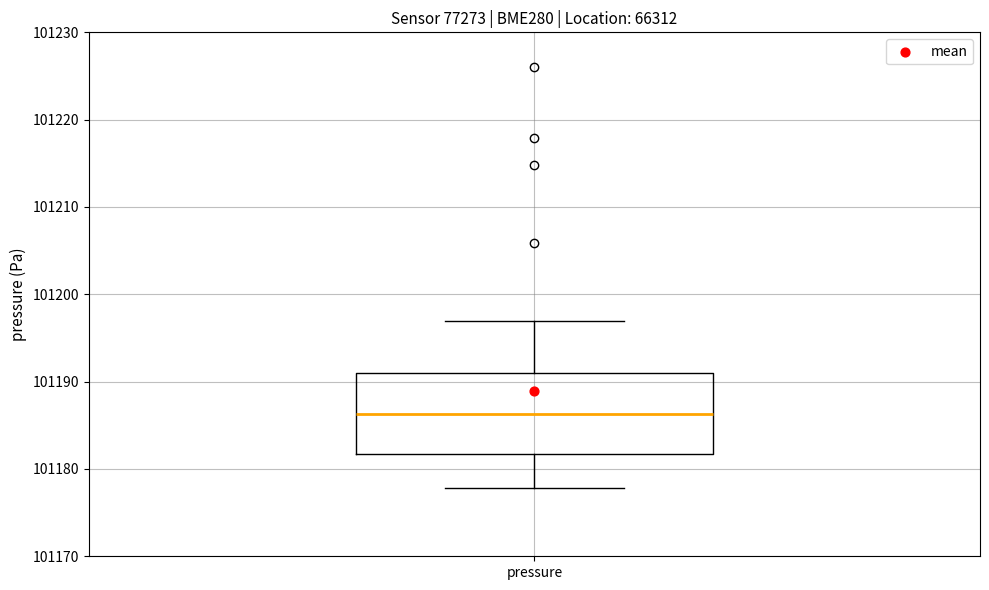

Transcribe this box plot: give where the median line is, the range the box spans, and where the two whiskers end, as read against the y-axis. The values are not printed on the chart, so give them approximately, as read against the axis.

median 101186, box 101182 to 101191, whiskers 101178 to 101197